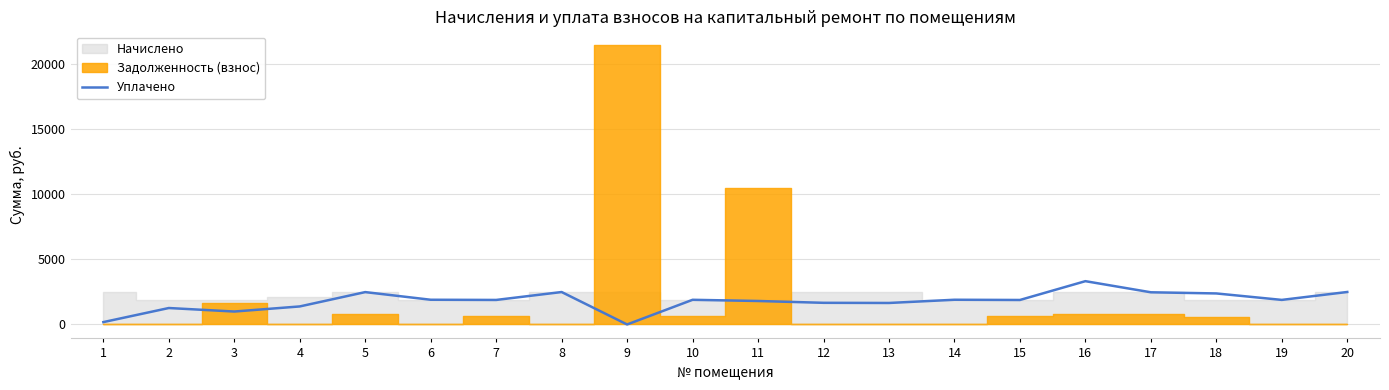

The value of Уплачено at 20 is 1561.5. True or false?

False